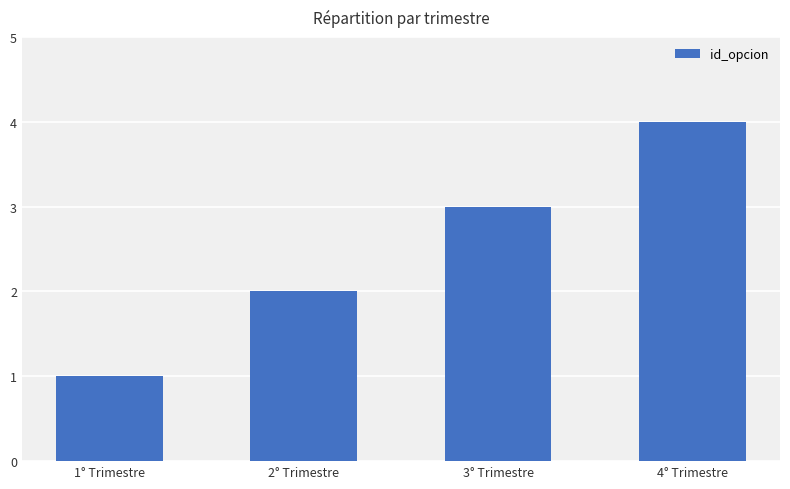

The chart shows a value of 6 at 4° Trimestre. True or false?

False